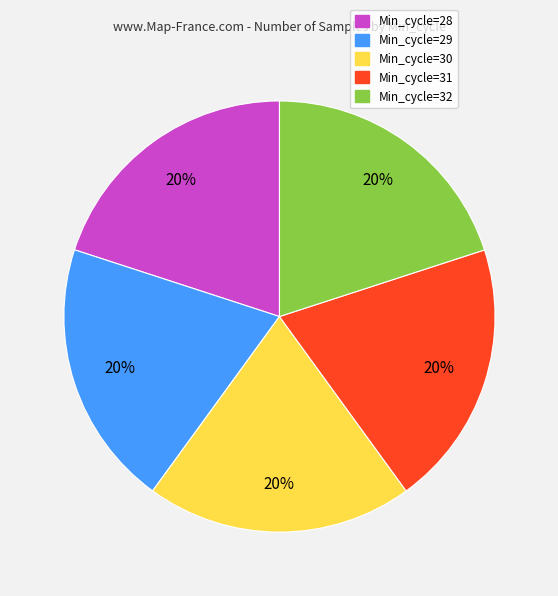

Count the number of slices in the pie.

5